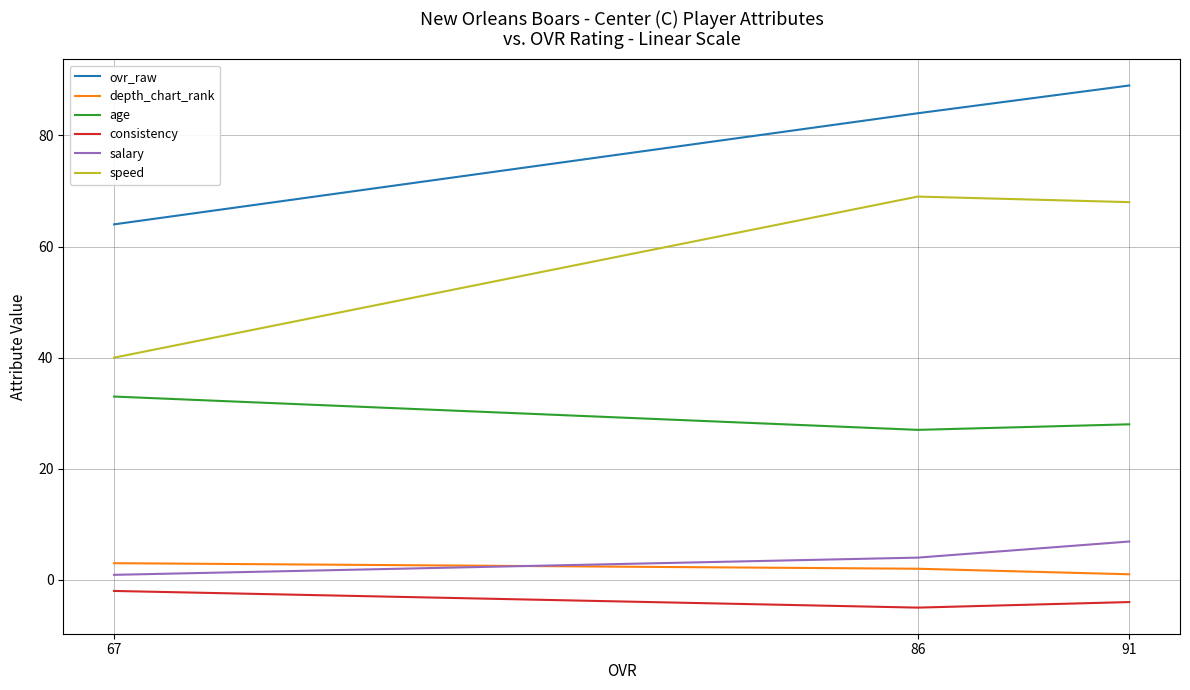

At which category is the sum across all series the highest?

91